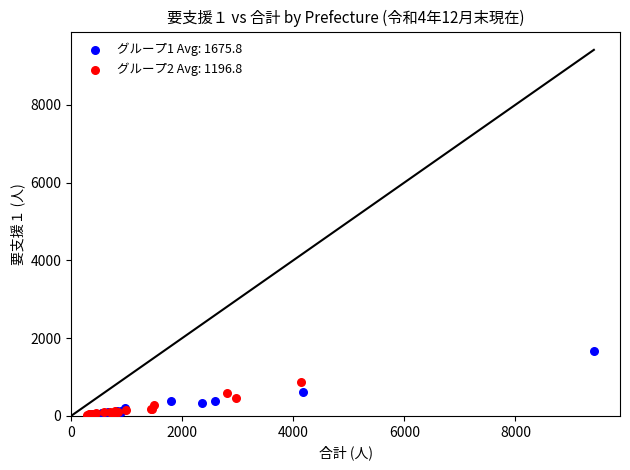

Which series has the widest spread of Y values?

グループ1 Avg: 1675.8